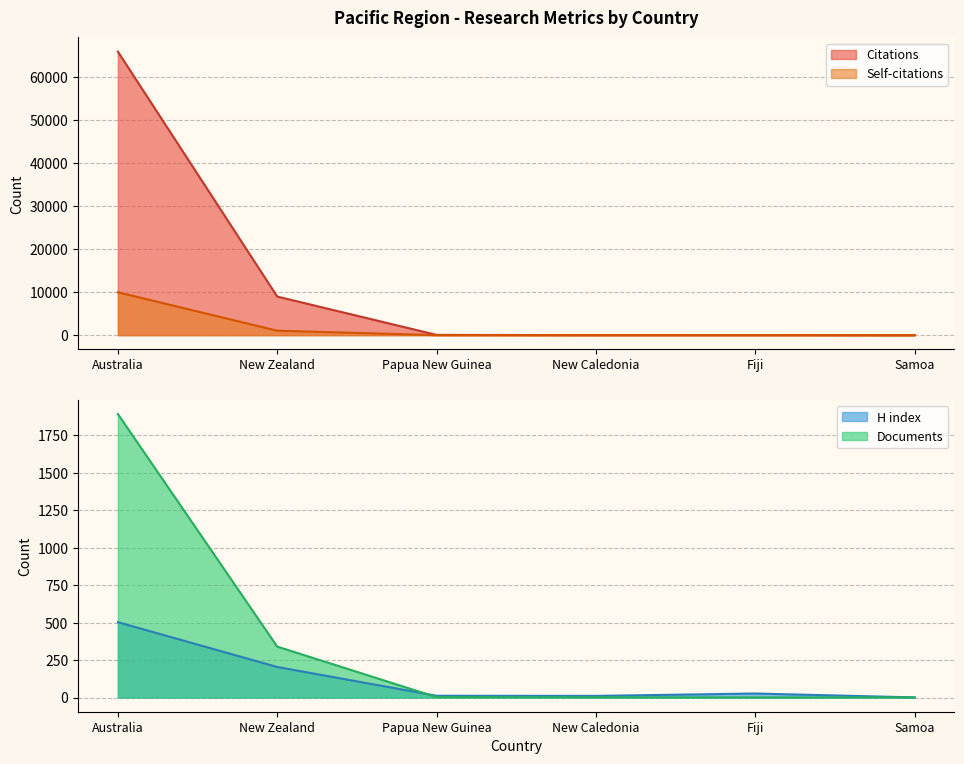

Between which two adjacent categories do H index and Self-citations first intersect?

New Zealand and Papua New Guinea